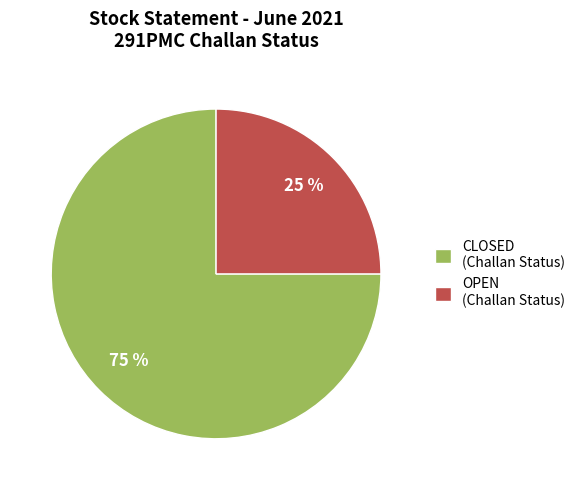

Does OPEN account for over 50% of the chart?

No